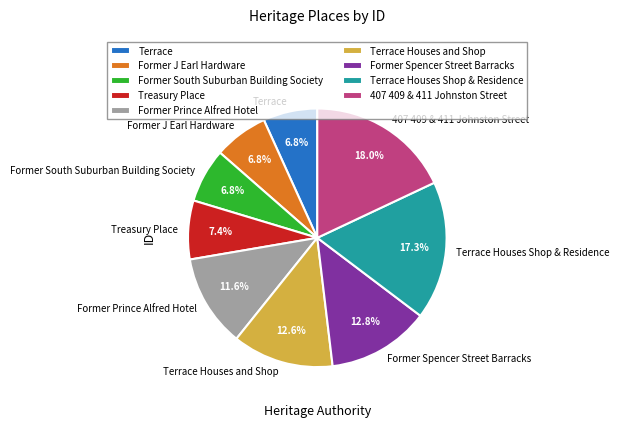

Combined, what portion of the pie is Former Prince Alfred Hotel and Former Spencer Street Barracks?

24.4%